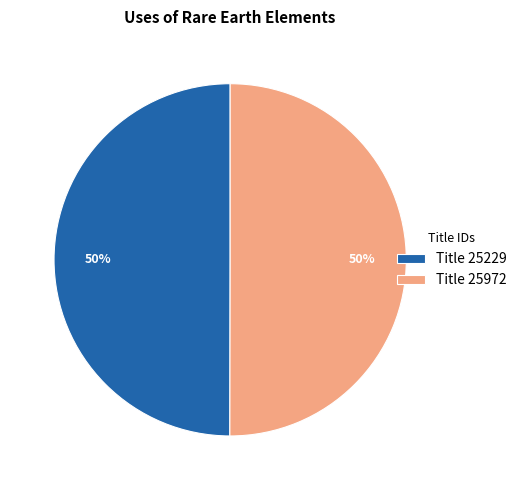

What percentage is the Title 25229 slice, to the nearest percent?

50%